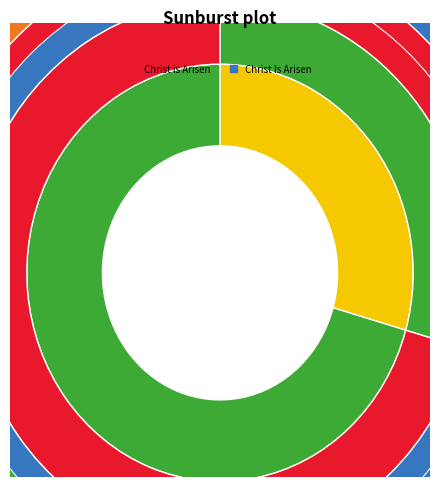

How many segments does this pie chart have?

2